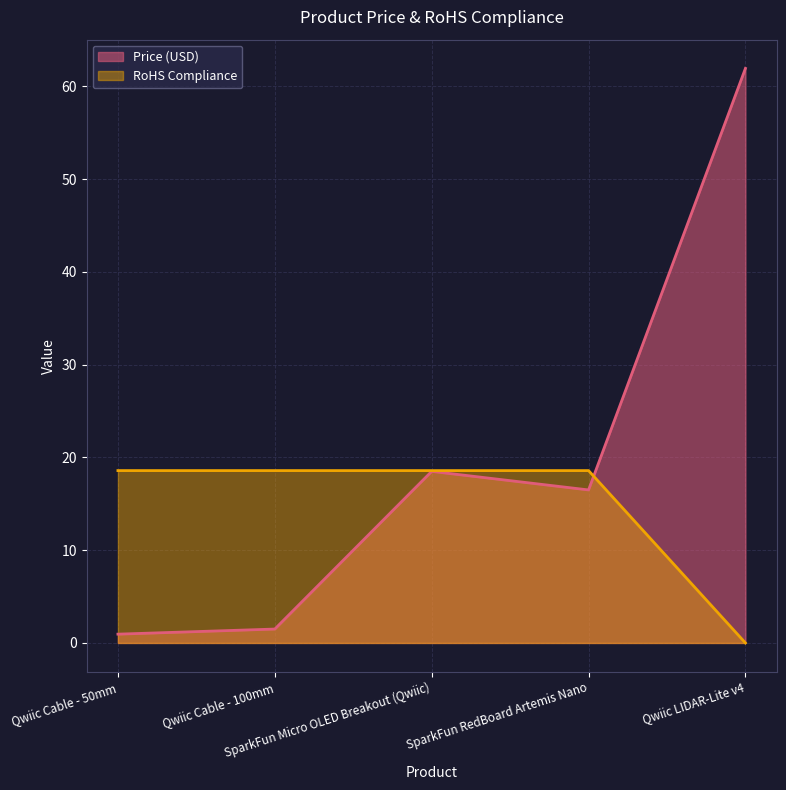

At which label does RoHS Compliance first exceed 18?

Qwiic Cable - 50mm